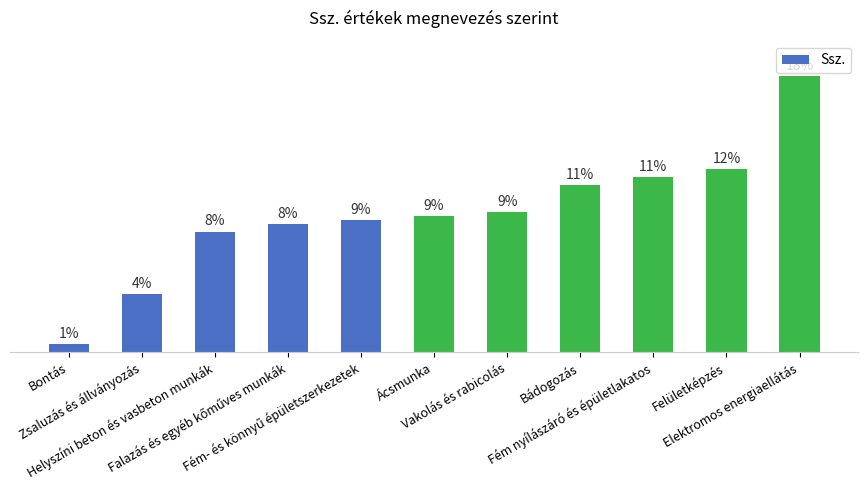

Does the chart contain any negative values?

No